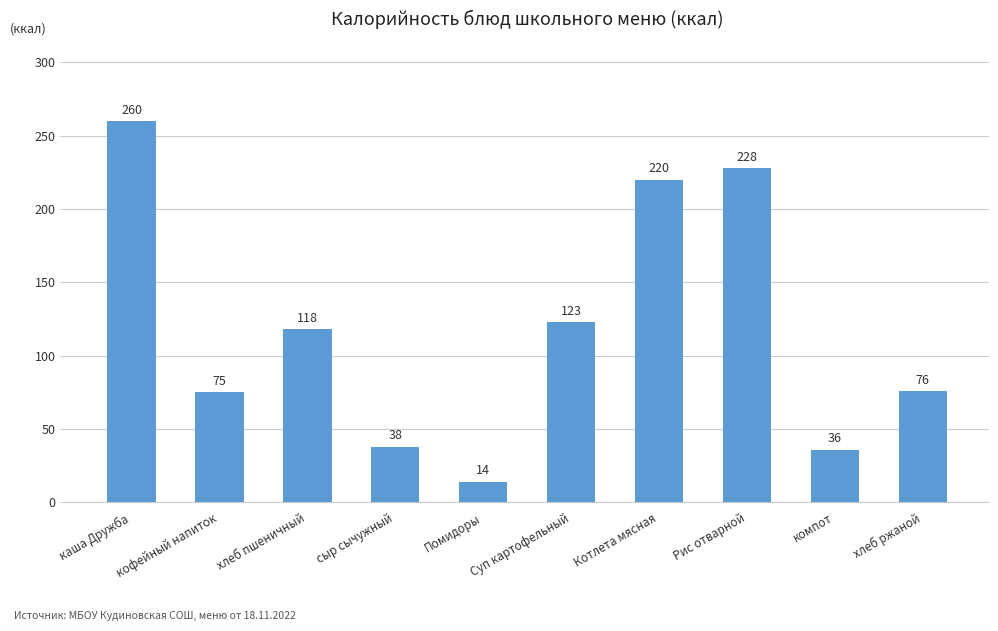

What is the sum of the values at хлеб ржаной and компот?

112